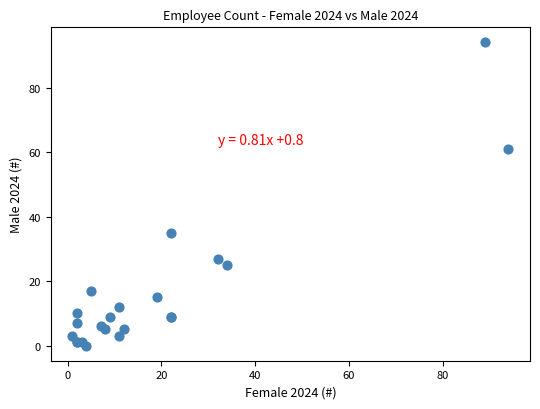

What Y value in the scatter plot is closest to 47?

35